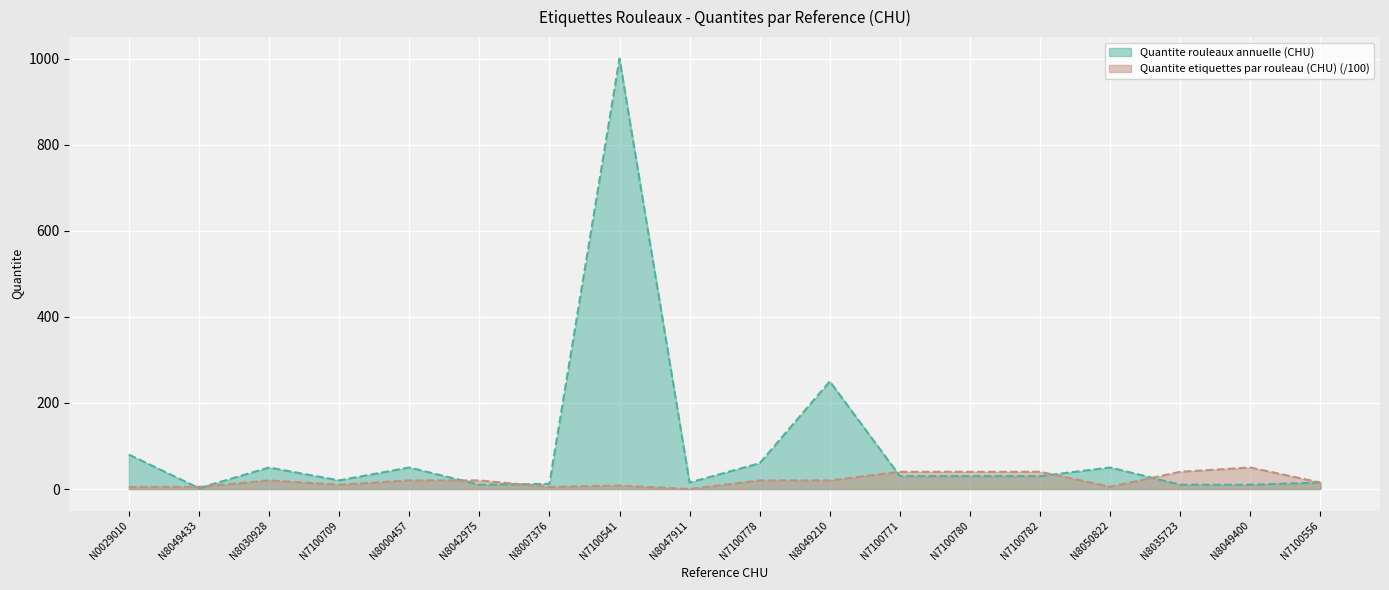

List the series in order of their overall mean, highest first.

Quantite rouleaux annuelle (CHU), Quantite etiquettes par rouleau (CHU) (/100)